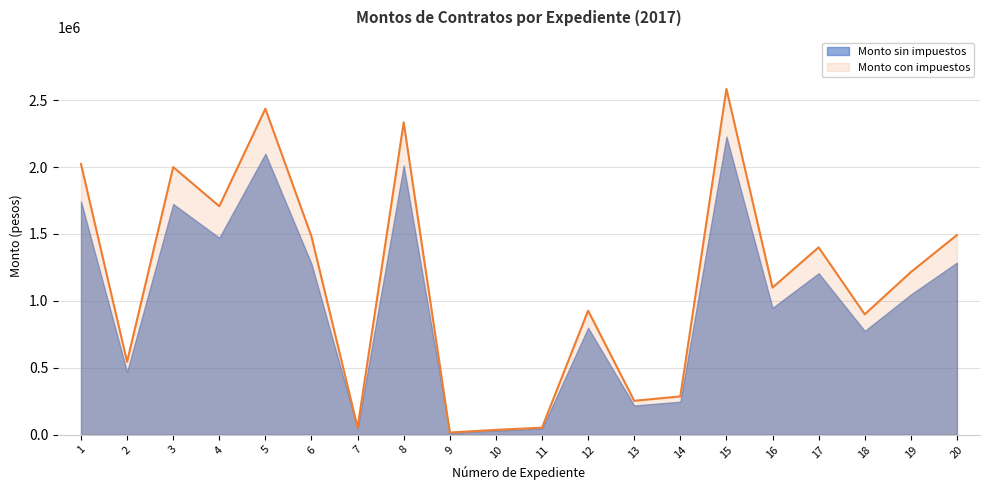

Rank the categories by value from highest to lowest.

15, 5, 8, 1, 3, 4, 20, 6, 17, 19, 16, 12, 18, 2, 14, 13, 7, 11, 10, 9